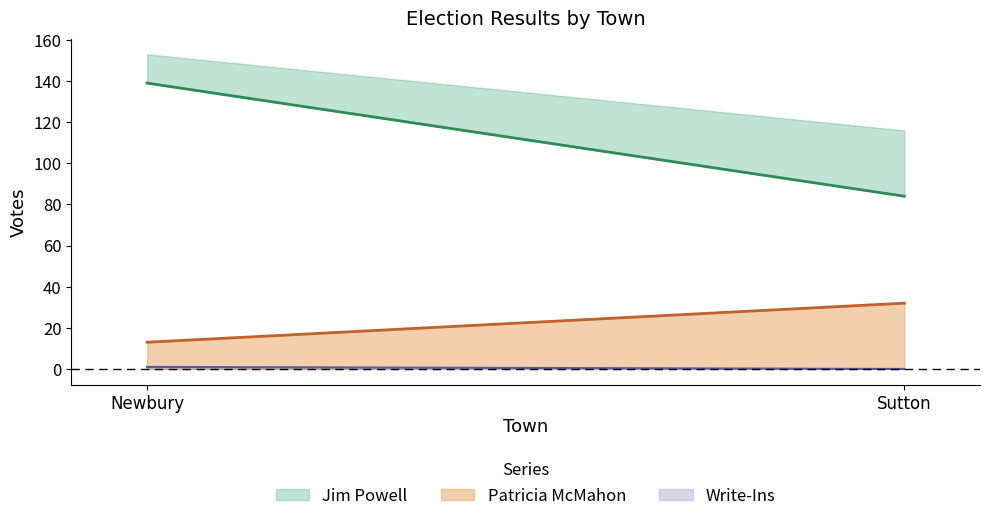

True or false: Total Votes Cast has a value of 116 at Sutton.

True